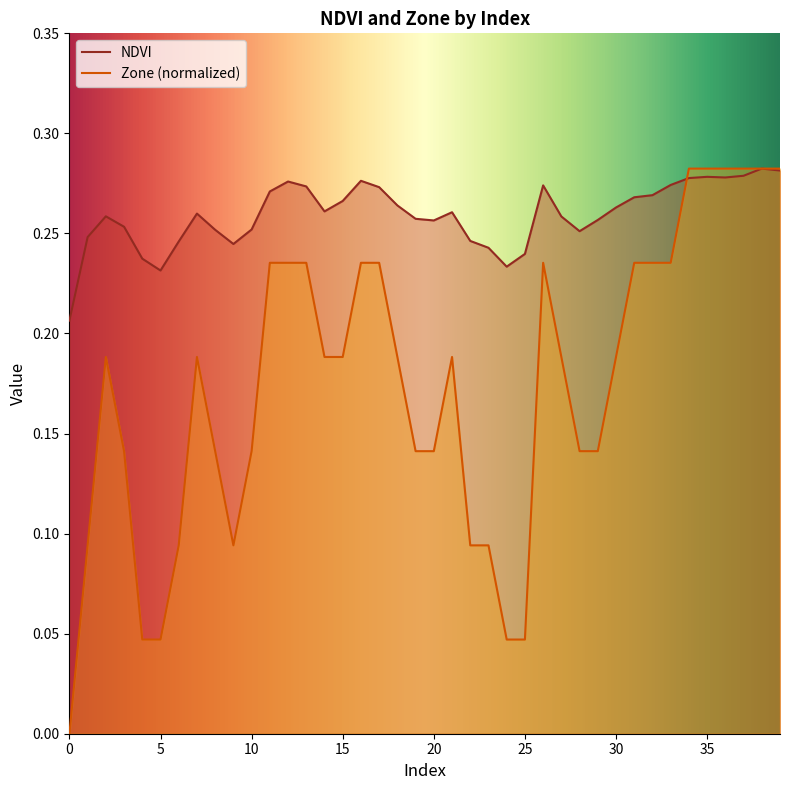

Rank the categories by NDVI value from lowest to highest.

0, 5, 24, 4, 25, 23, 9, 6, 22, 1, 28, 8, 10, 3, 20, 29, 19, 27, 2, 7, 21, 14, 30, 18, 15, 31, 32, 11, 17, 13, 26, 33, 12, 16, 34, 36, 35, 37, 39, 38